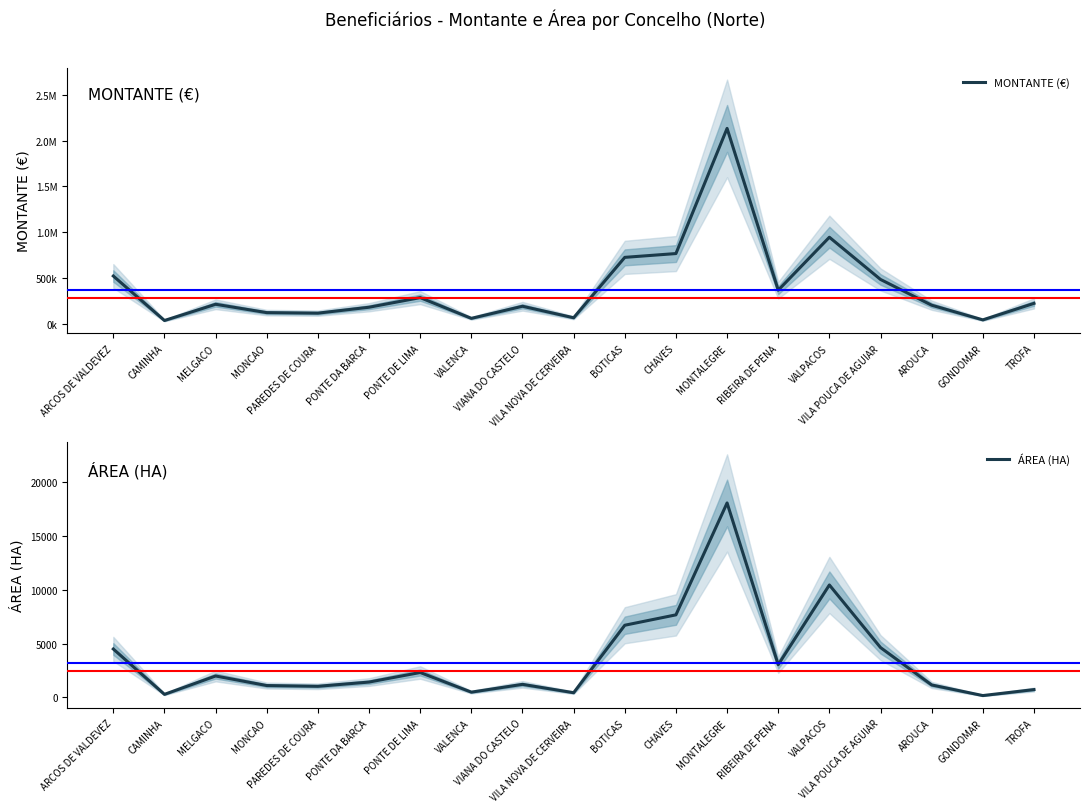

True or false: MONTANTE (€) has more than 2 interior local peaks.

True